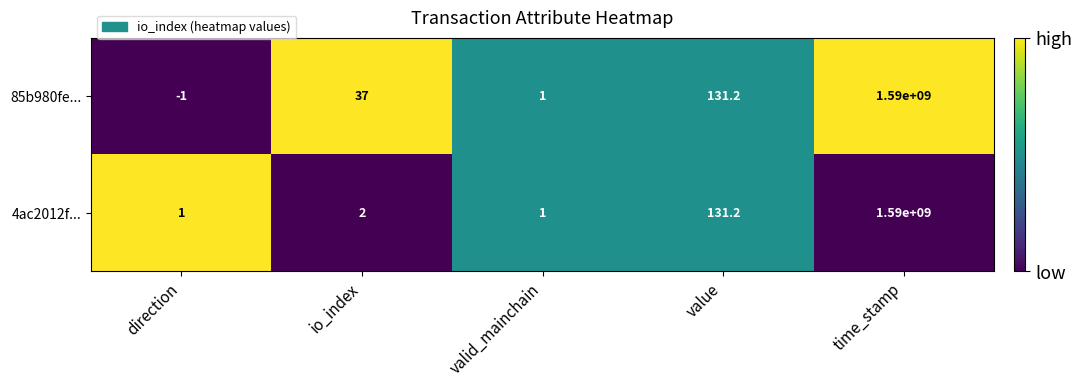

What value does the 4ac2012f... series have at direction?

1.0